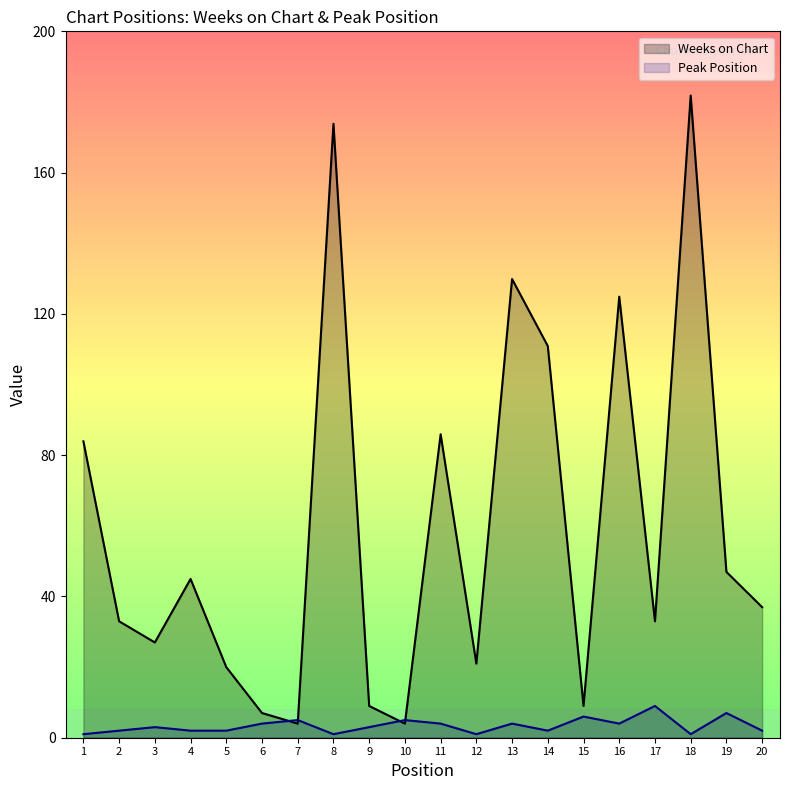

At which category is the sum across all series the highest?

18